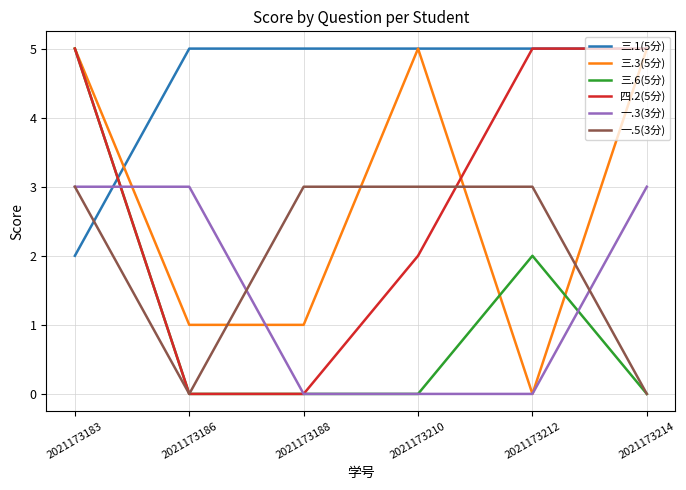

Reading left to right, transcribe all the data shown in this chart.

三.1(5分): 2021173183=2	2021173186=5	2021173188=5	2021173210=5	2021173212=5	2021173214=5
三.3(5分): 2021173183=5	2021173186=1	2021173188=1	2021173210=5	2021173212=0	2021173214=5
三.6(5分): 2021173183=5	2021173186=0	2021173188=0	2021173210=0	2021173212=2	2021173214=0
四.2(5分): 2021173183=5	2021173186=0	2021173188=0	2021173210=2	2021173212=5	2021173214=5
一.3(3分): 2021173183=3	2021173186=3	2021173188=0	2021173210=0	2021173212=0	2021173214=3
一.5(3分): 2021173183=3	2021173186=0	2021173188=3	2021173210=3	2021173212=3	2021173214=0